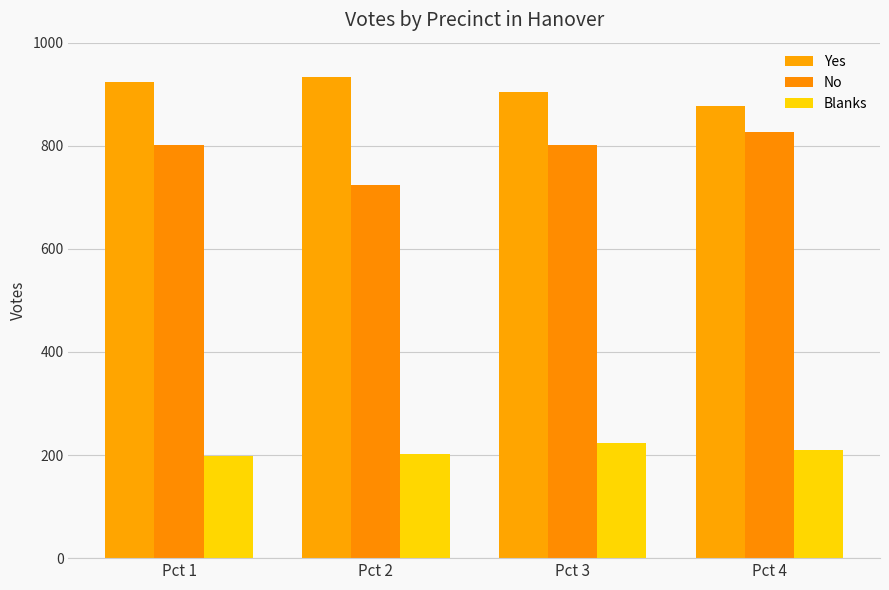

The value of Yes at Pct 2 is 1249. True or false?

False